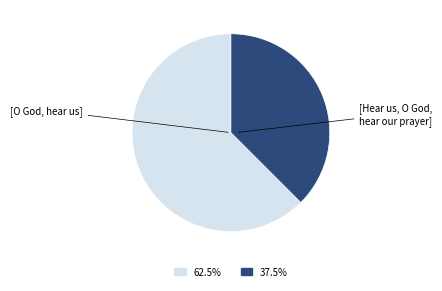

Count the number of slices in the pie.

2